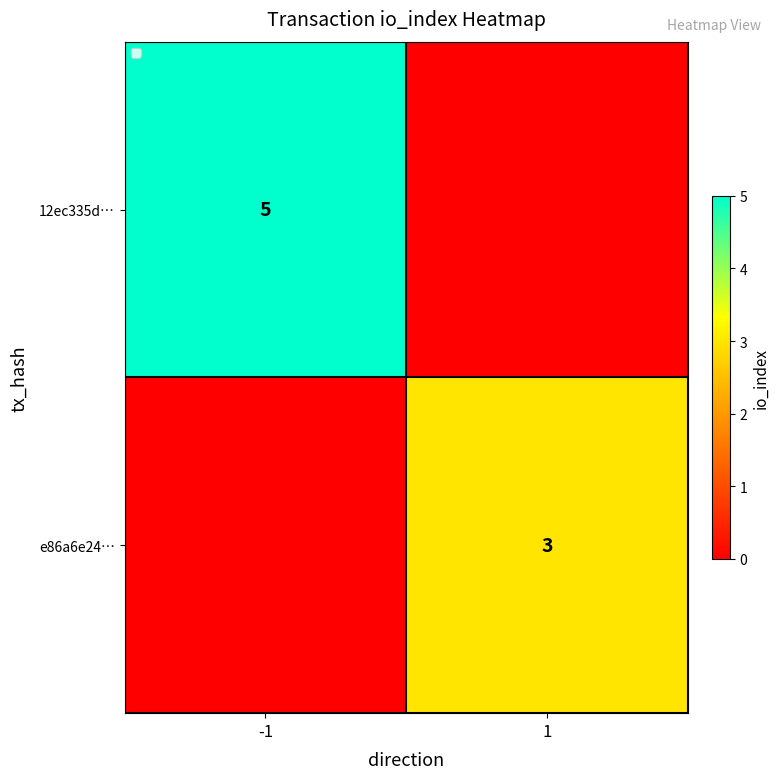

True or false: e86a6e24… has a value of 3 at 1.

True